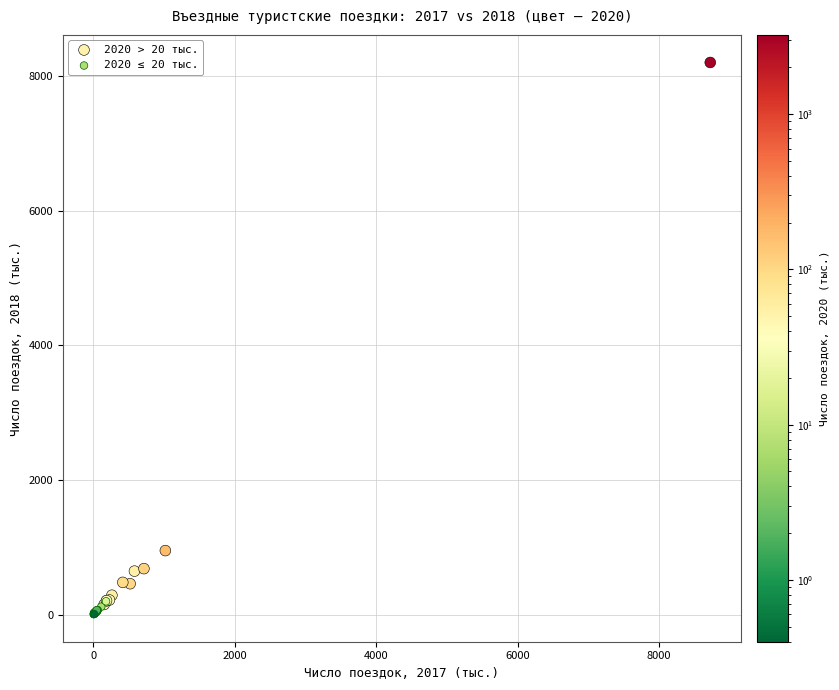

Which series has the widest spread of Y values?

2020 > 20 тыс.